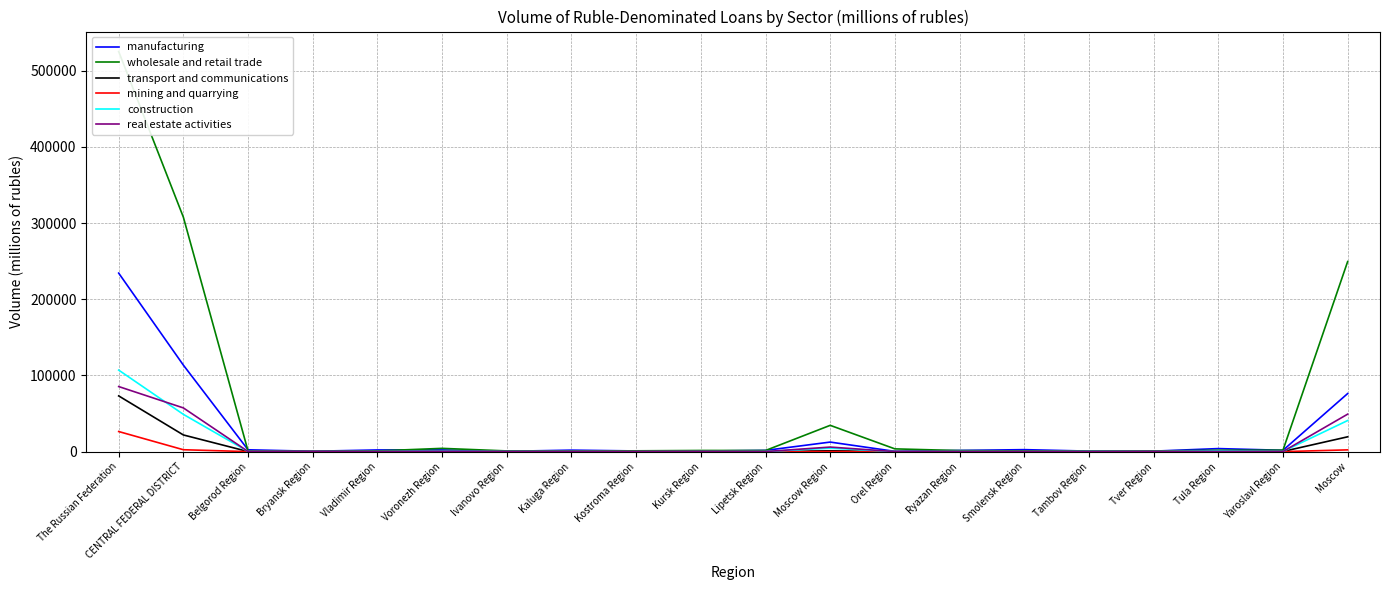

Between Bryansk Region and Kostroma Region, which series saw the biggest shift?

wholesale and retail trade